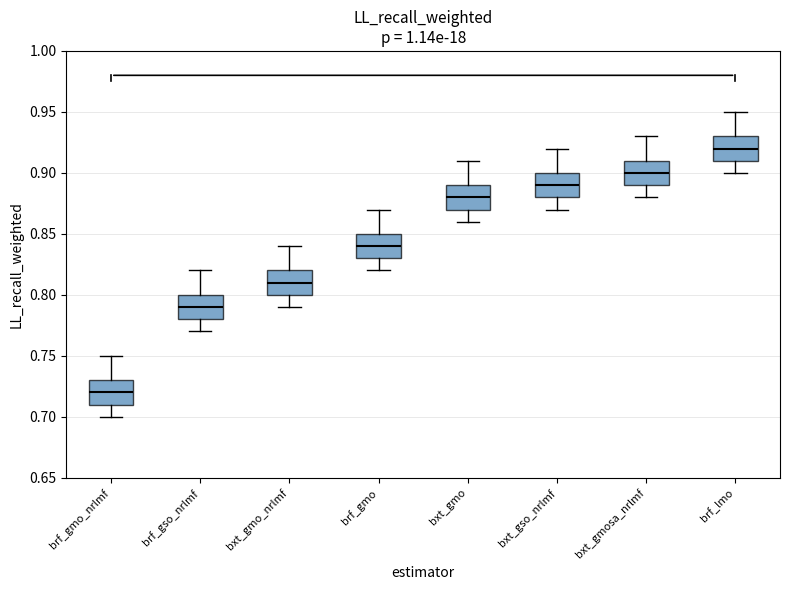

Where does the lower whisker of the box for bxt_gmo_nrlmf end on the y-axis? The values are not printed on the chart, so give them approximately, as read against the axis.

0.79